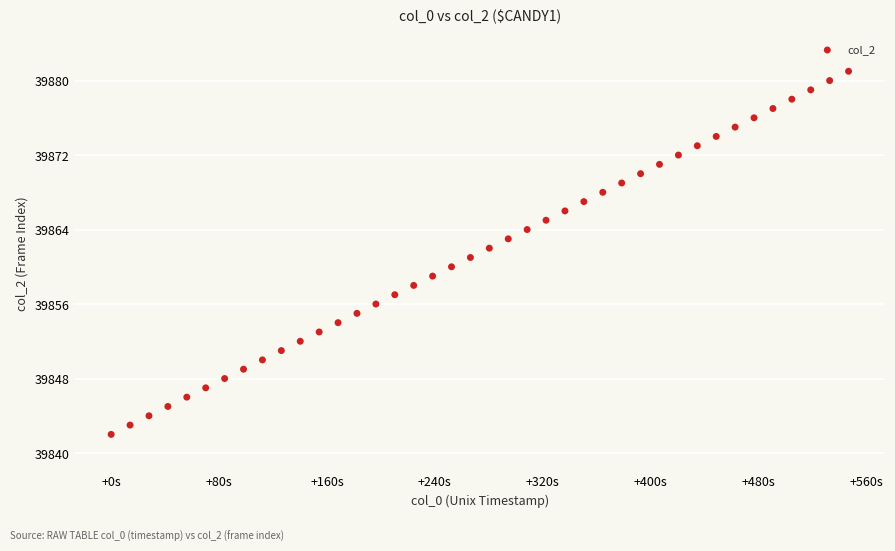

What is the range of Y values (max minus min)?

39